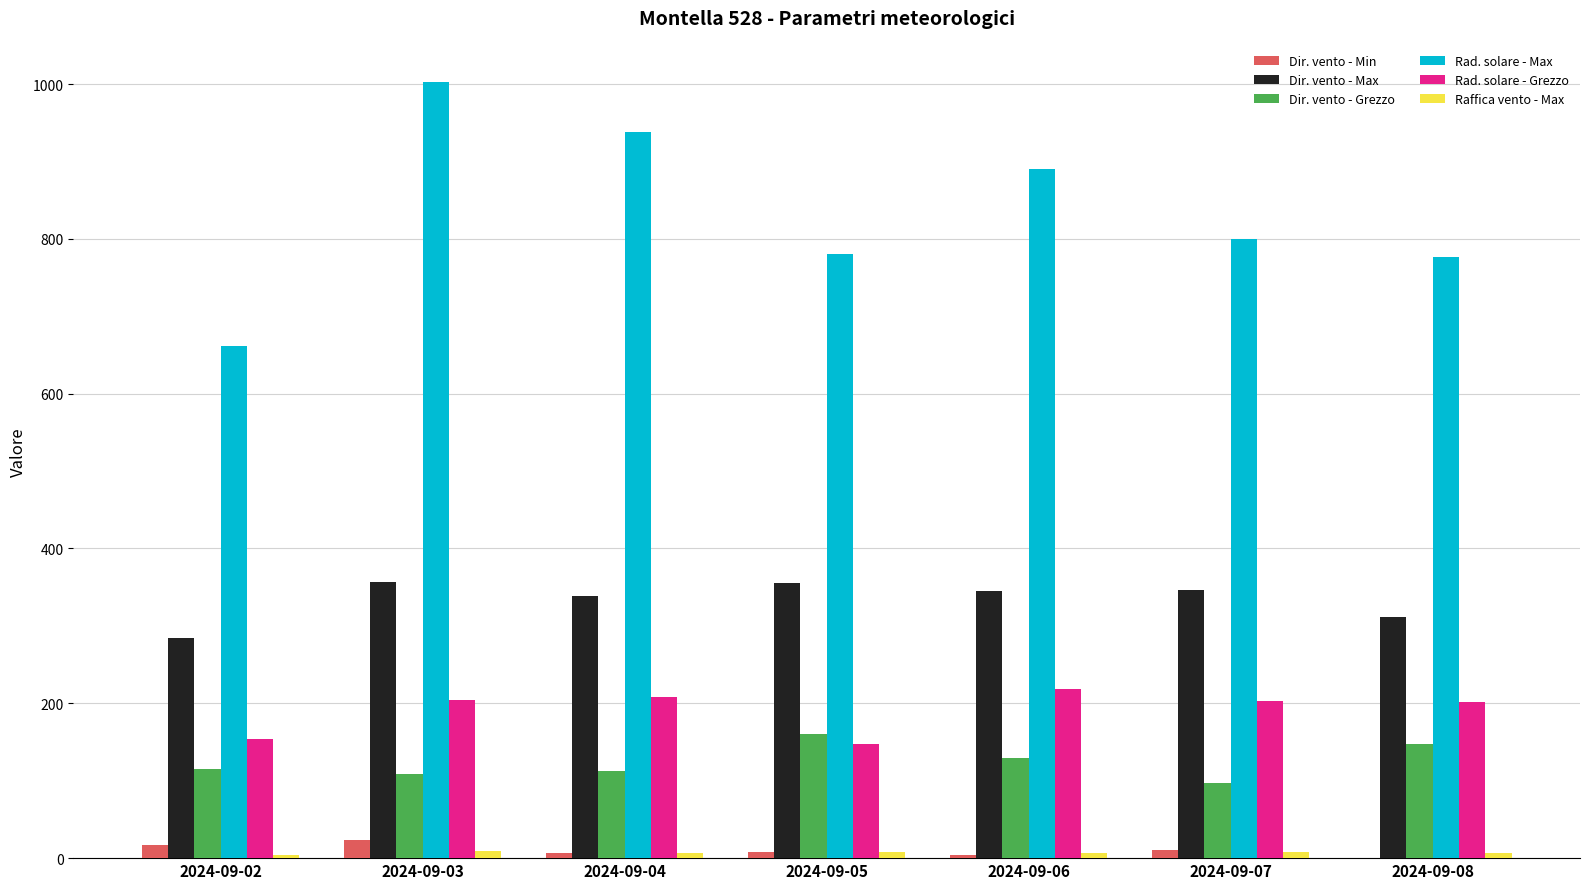

Between 2024-09-03 and 2024-09-07, which series saw the biggest shift?

Rad. solare - Max